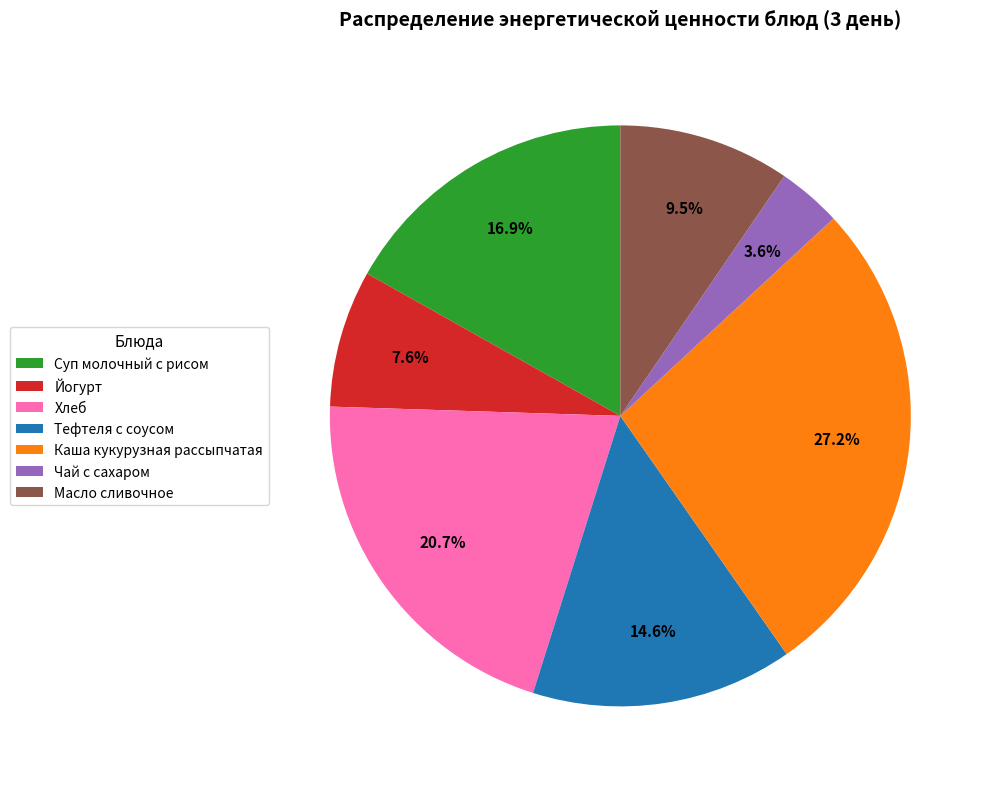

To the nearest percent, what is the difference between the largest and smallest slice percentages?

24%